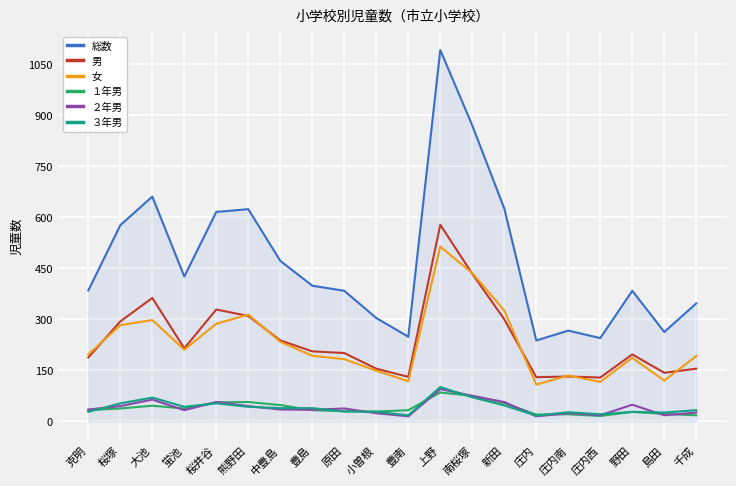

What is the maximum value shown in the chart?

1092